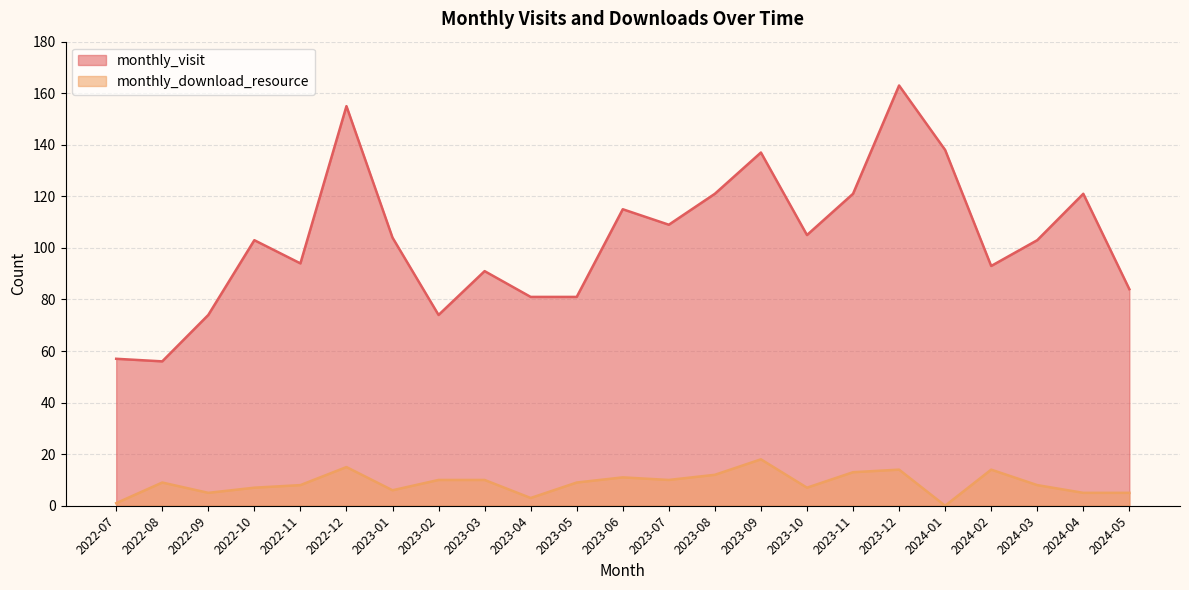

Rank the series at 2023-10 from lowest to highest value.

monthly_download_resource, monthly_visit